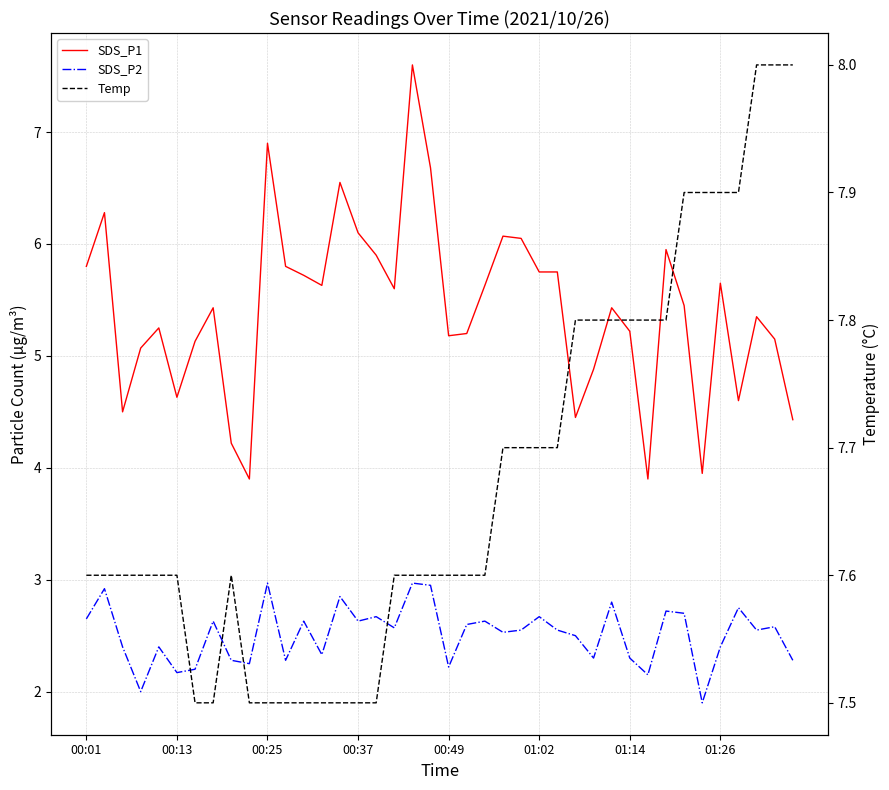

What is the maximum value for SDS_P1?

7.6